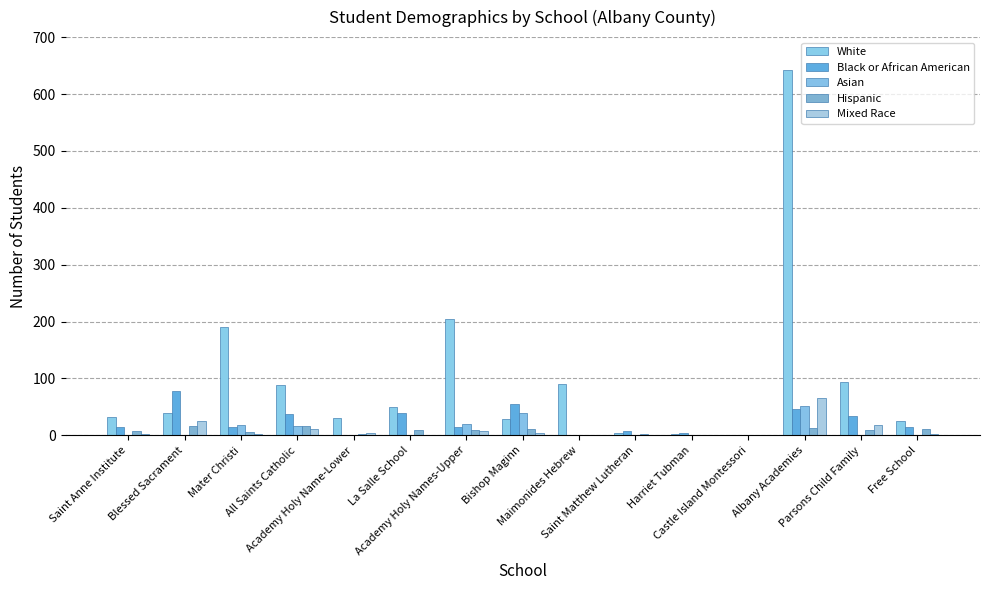

Reading right to left, extract all data points from this chart.

White: Free School=26	Parsons Child Family=93	Albany Academies=643	Castle Island Montessori=1	Harriet Tubman=3	Saint Matthew Lutheran=4	Maimonides Hebrew=90	Bishop Maginn=28	Academy Holy Names-Upper=204	La Salle School=50	Academy Holy Name-Lower=30	All Saints Catholic=88	Mater Christi=191	Blessed Sacrament=39	Saint Anne Institute=33
Black or African American: Free School=15	Parsons Child Family=34	Albany Academies=47	Castle Island Montessori=0	Harriet Tubman=4	Saint Matthew Lutheran=8	Maimonides Hebrew=0	Bishop Maginn=56	Academy Holy Names-Upper=14	La Salle School=39	Academy Holy Name-Lower=1	All Saints Catholic=38	Mater Christi=14	Blessed Sacrament=78	Saint Anne Institute=14
Asian: Free School=0	Parsons Child Family=1	Albany Academies=51	Castle Island Montessori=1	Harriet Tubman=0	Saint Matthew Lutheran=0	Maimonides Hebrew=0	Bishop Maginn=40	Academy Holy Names-Upper=20	La Salle School=0	Academy Holy Name-Lower=1	All Saints Catholic=16	Mater Christi=19	Blessed Sacrament=0	Saint Anne Institute=1
Hispanic: Free School=11	Parsons Child Family=9	Albany Academies=13	Castle Island Montessori=1	Harriet Tubman=0	Saint Matthew Lutheran=3	Maimonides Hebrew=0	Bishop Maginn=12	Academy Holy Names-Upper=9	La Salle School=9	Academy Holy Name-Lower=3	All Saints Catholic=17	Mater Christi=6	Blessed Sacrament=16	Saint Anne Institute=8
Mixed Race: Free School=2	Parsons Child Family=19	Albany Academies=65	Castle Island Montessori=1	Harriet Tubman=0	Saint Matthew Lutheran=0	Maimonides Hebrew=0	Bishop Maginn=5	Academy Holy Names-Upper=7	La Salle School=0	Academy Holy Name-Lower=5	All Saints Catholic=12	Mater Christi=3	Blessed Sacrament=26	Saint Anne Institute=3